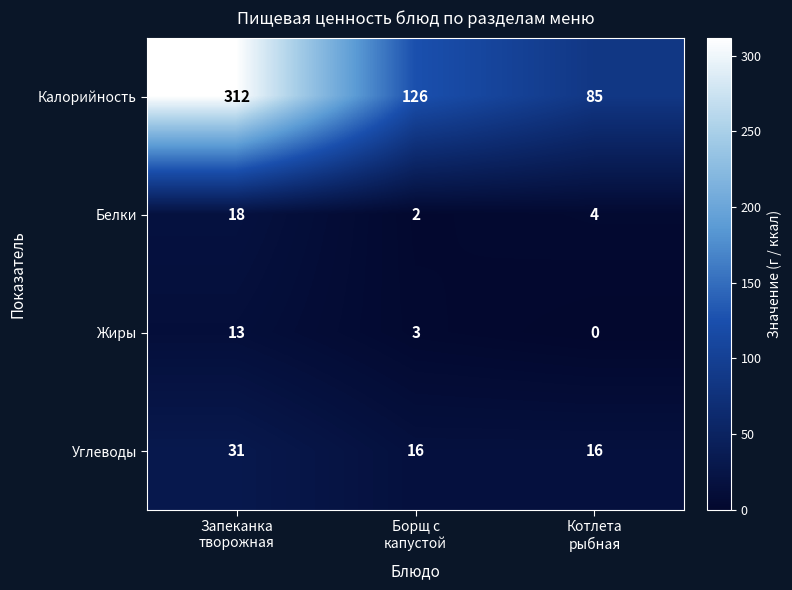

Between Борщ с
капустой and Котлета
рыбная, which series saw the biggest shift?

Калорийность